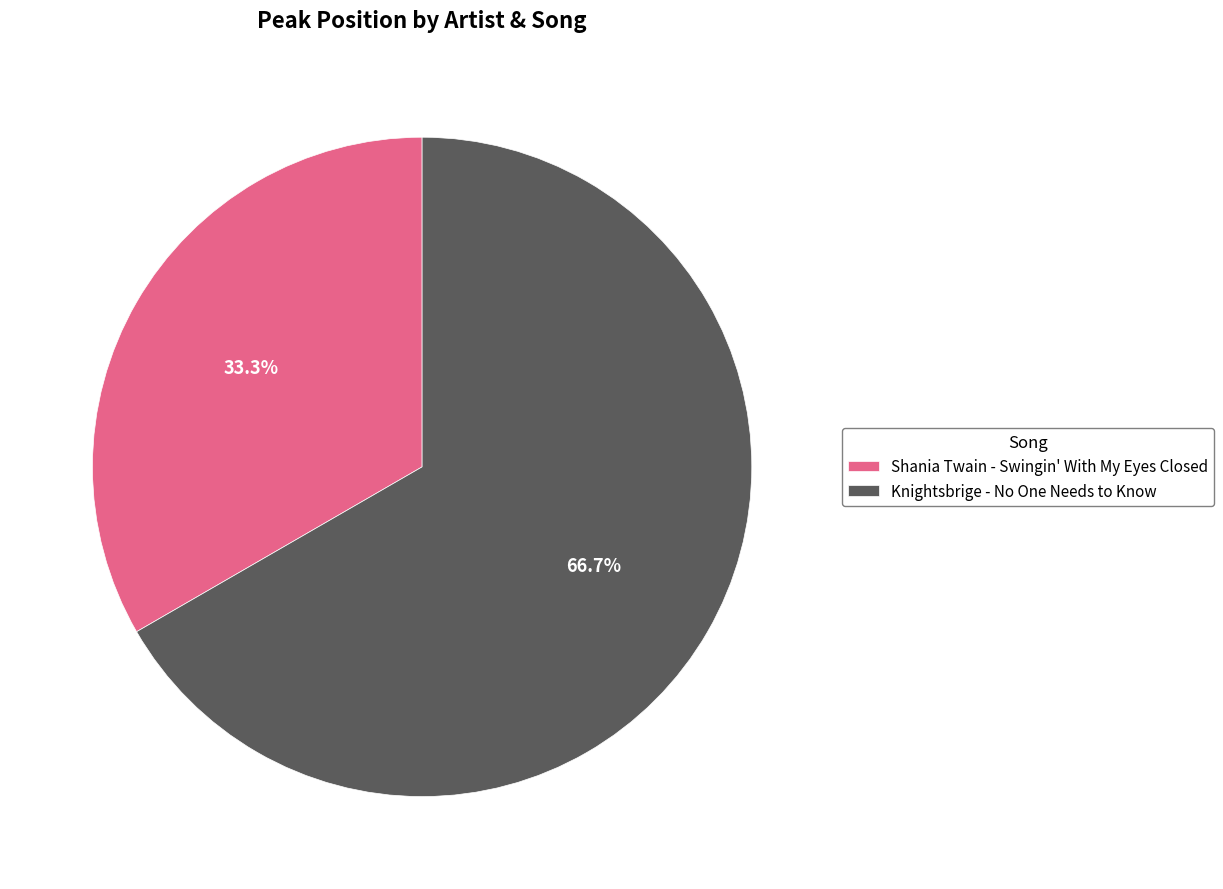

Count the number of slices in the pie.

2